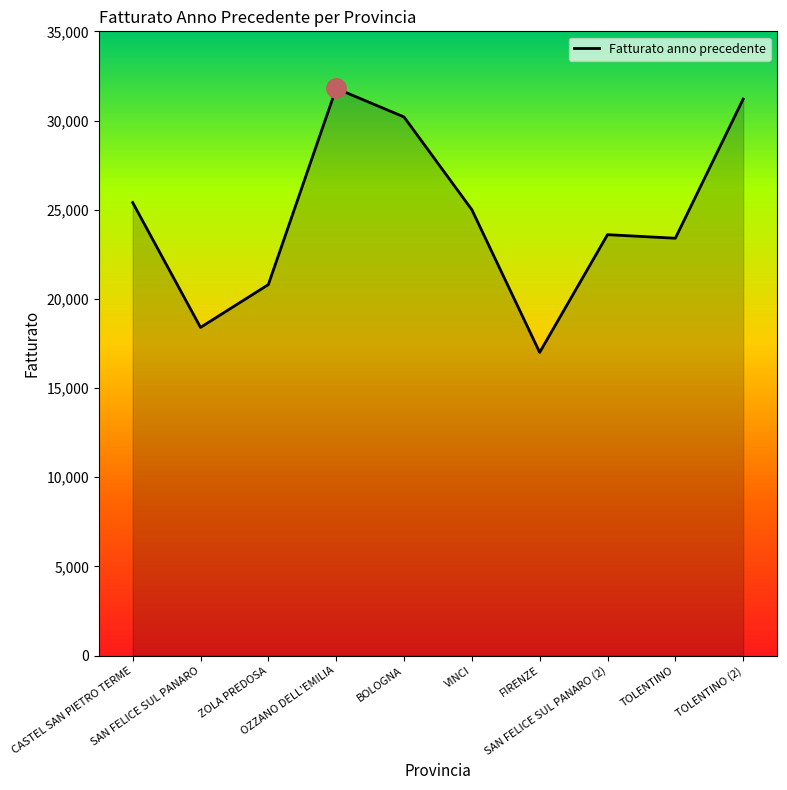

The value at SAN FELICE SUL PANARO (2) is 10591. True or false?

False